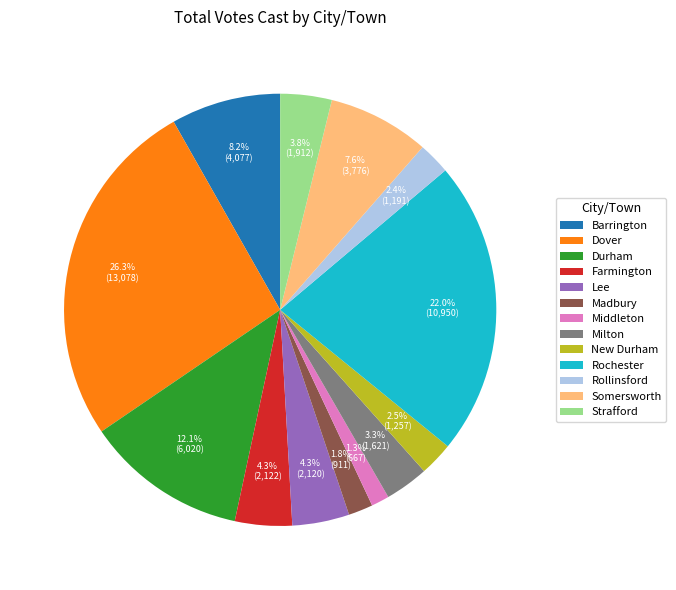

Count the number of slices in the pie.

13